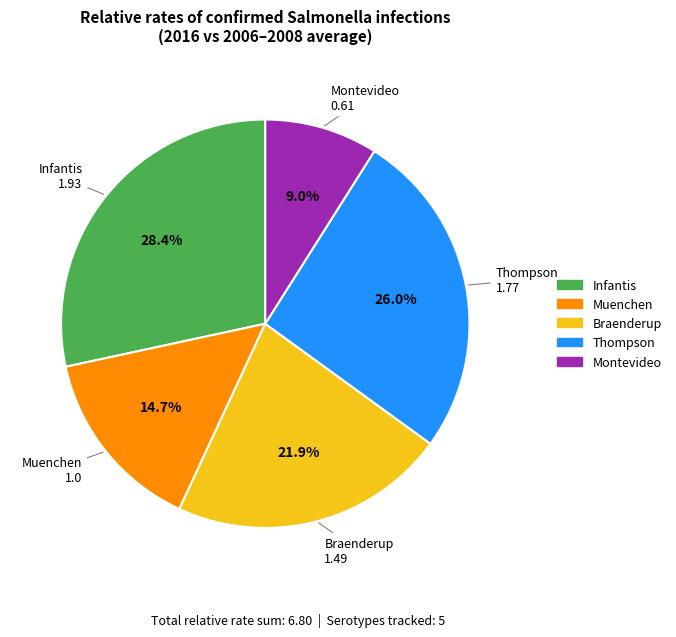

How many segments does this pie chart have?

5